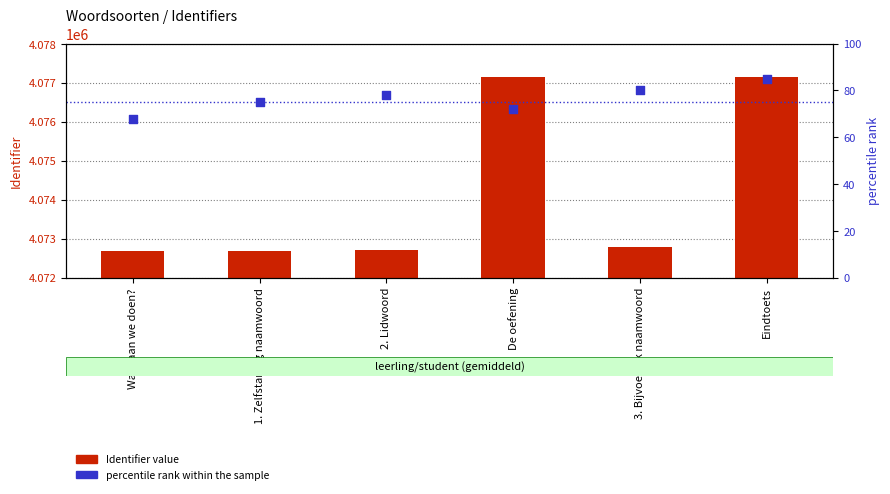

Which series has the widest spread of Y values?

Identifier